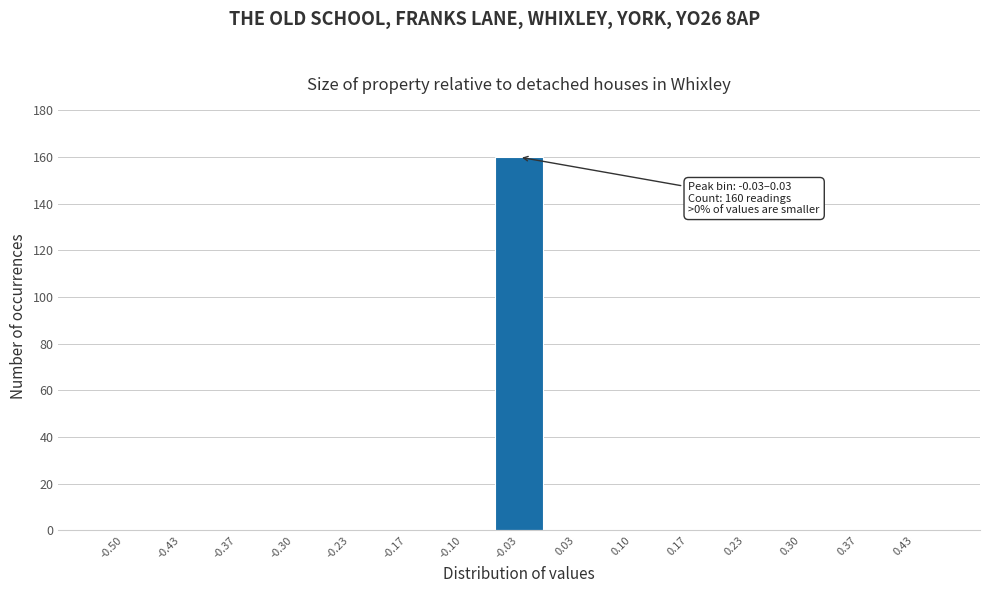

Reading right to left, list all the values displayed in this chart.

0.43=0	0.37=0	0.30=0	0.23=0	0.17=0	0.10=0	0.03=0	-0.03=160	-0.10=0	-0.17=0	-0.23=0	-0.30=0	-0.37=0	-0.43=0	-0.50=0